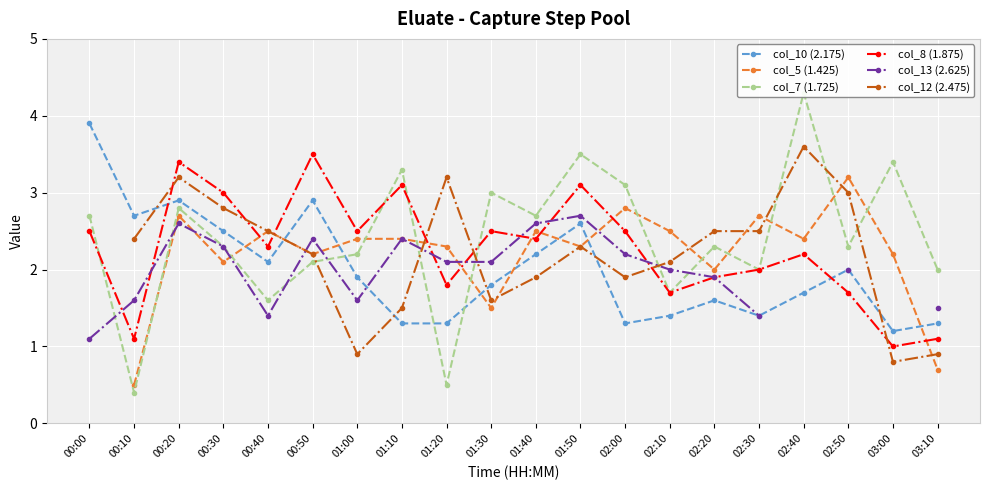

At which category is the sum across all series the highest?

00:20